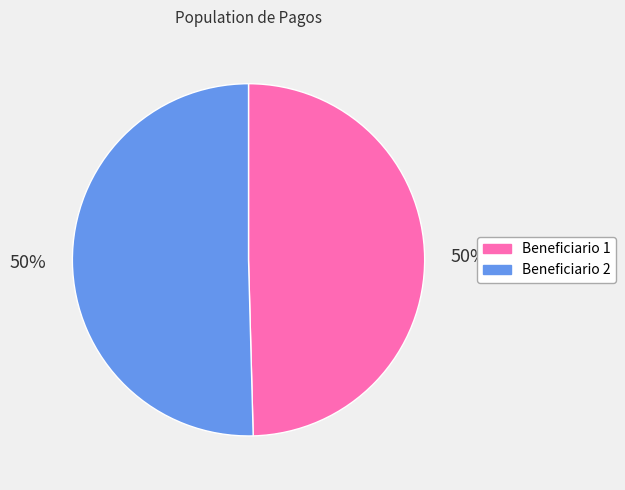

What percentage is the Beneficiario 1 slice, to the nearest percent?

50%